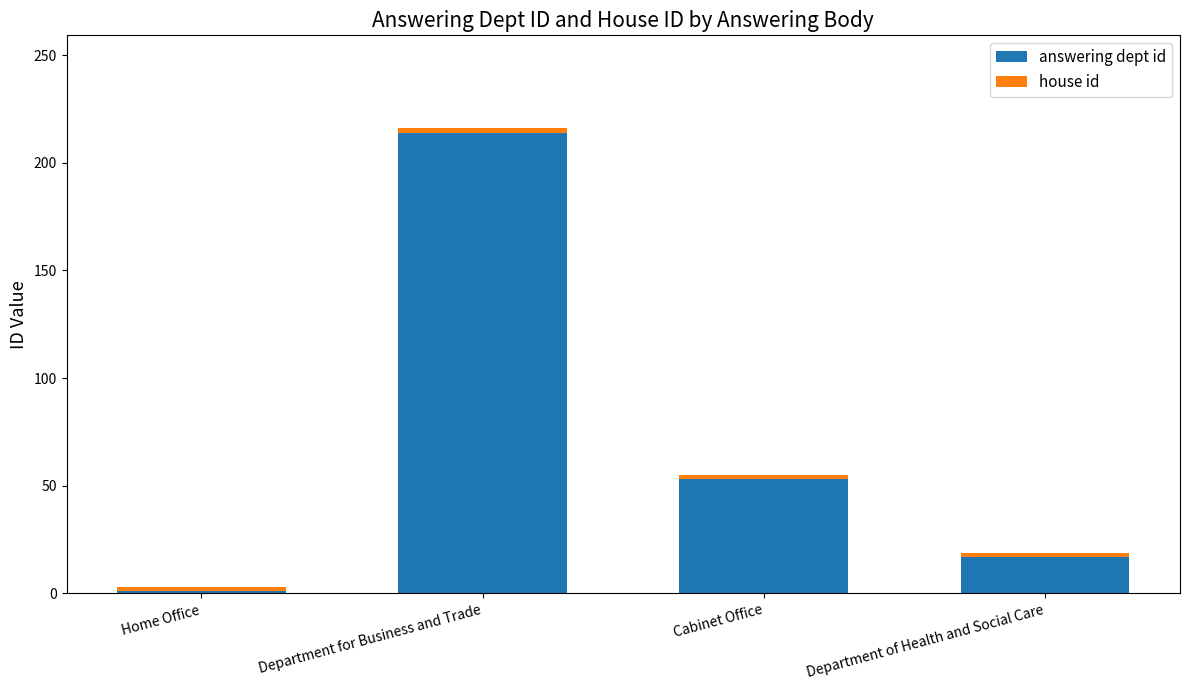

What is the difference between the maximum and second lowest values in the answering dept id series?

197